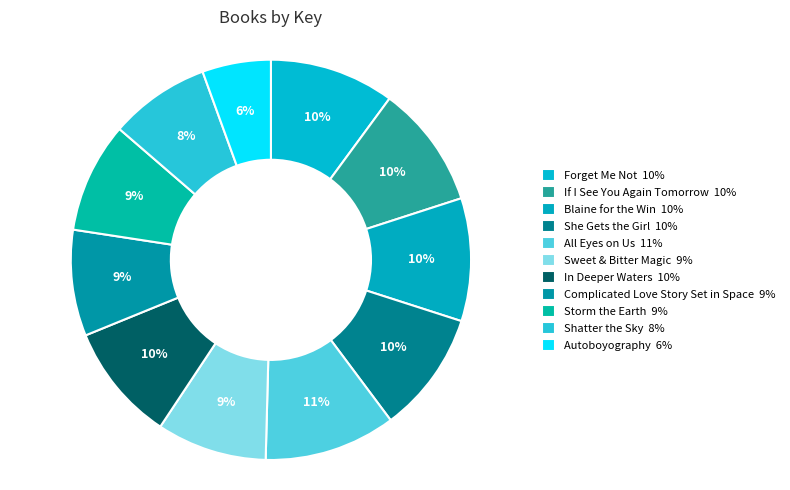

Rank the categories by value from highest to lowest.

All Eyes on Us, Forget Me Not, If I See You Again Tomorrow, Blaine for the Win, She Gets the Girl, In Deeper Waters, Storm the Earth, Sweet & Bitter Magic, Complicated Love Story Set in Space, Shatter the Sky, Autoboyography